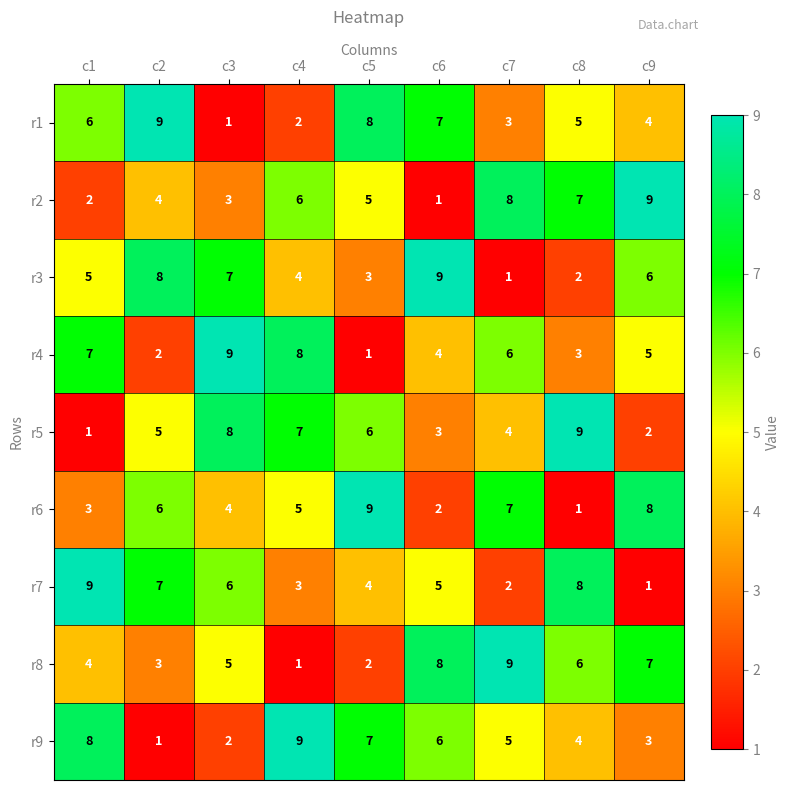

What is the highest value of the r4 series?

9